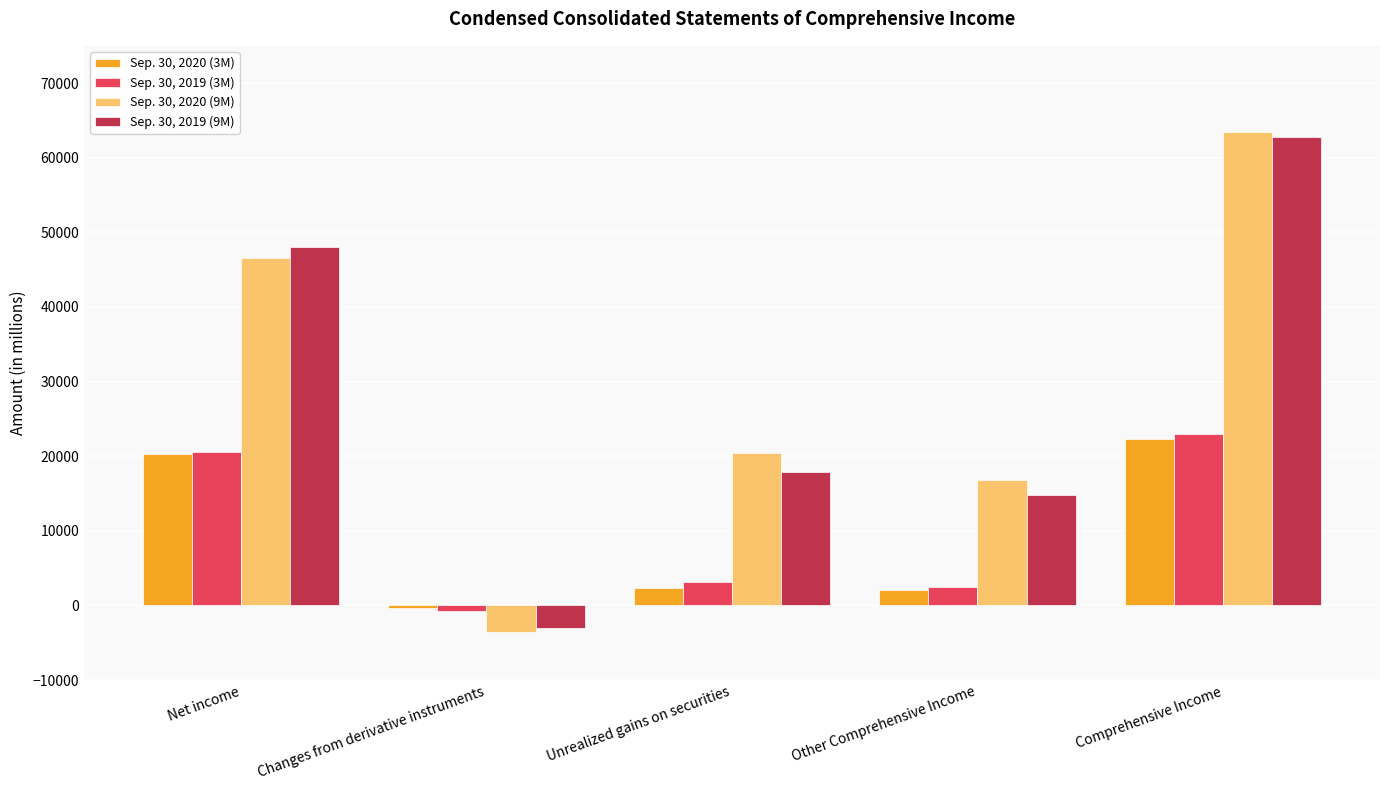

Is it true that Sep. 30, 2019 (9M) equals 20271 at Comprehensive Income?

False